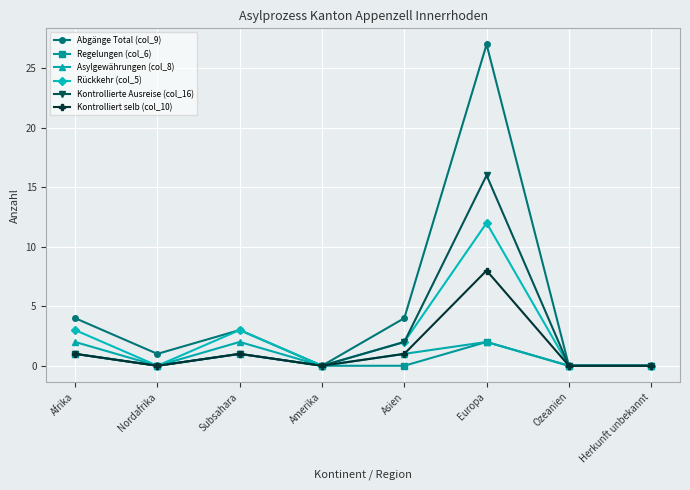

Which series has the largest total across all categories?

Abgänge Total (col_9)